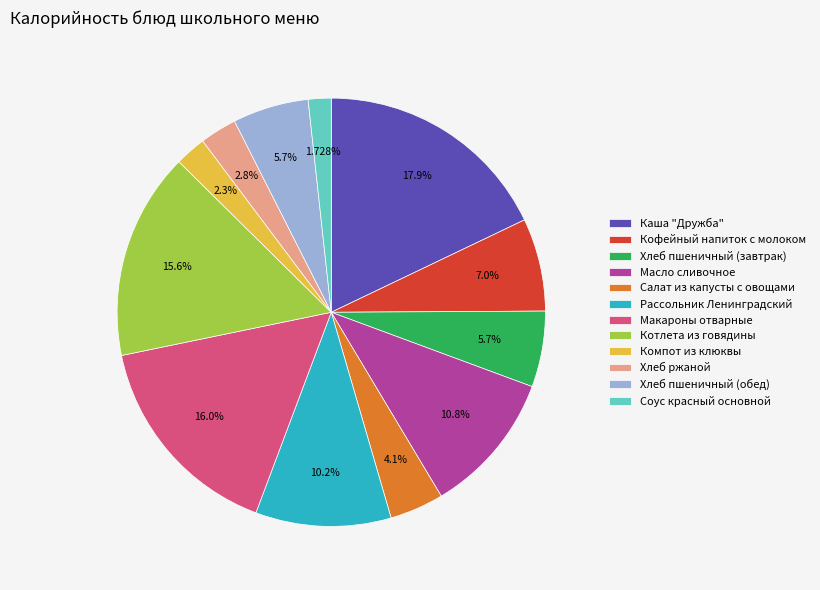

Does Хлеб пшеничный (завтрак) account for over 50% of the chart?

No